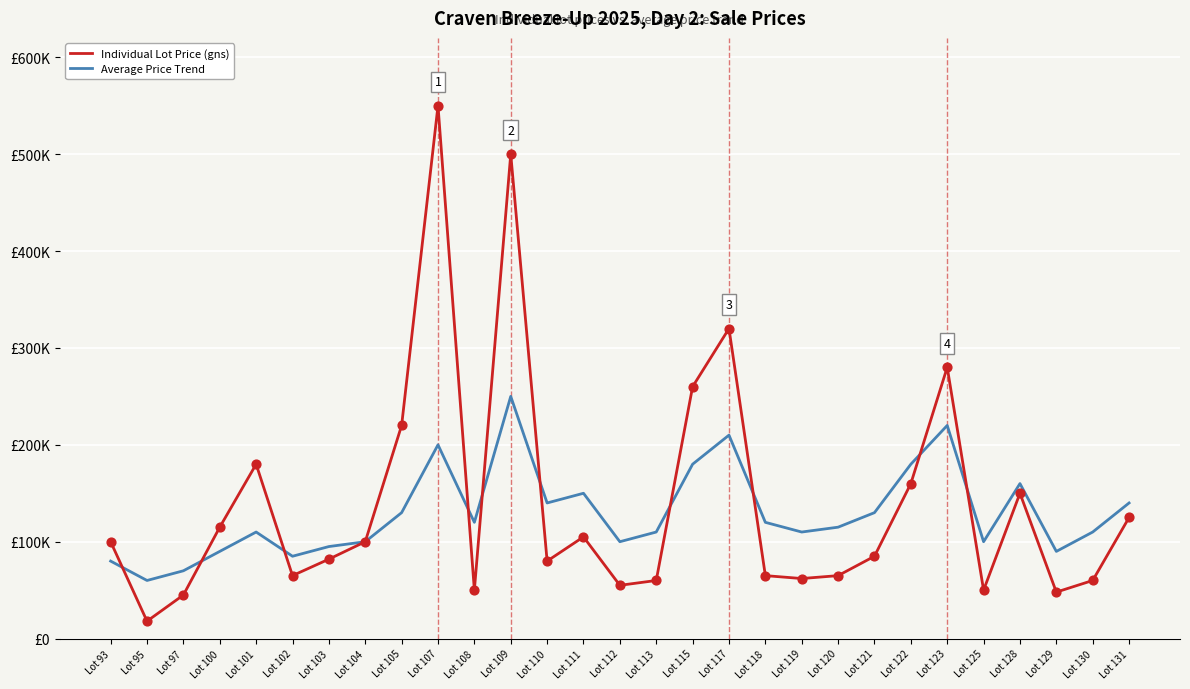

What is the total value across all series at Lot 128?

310000